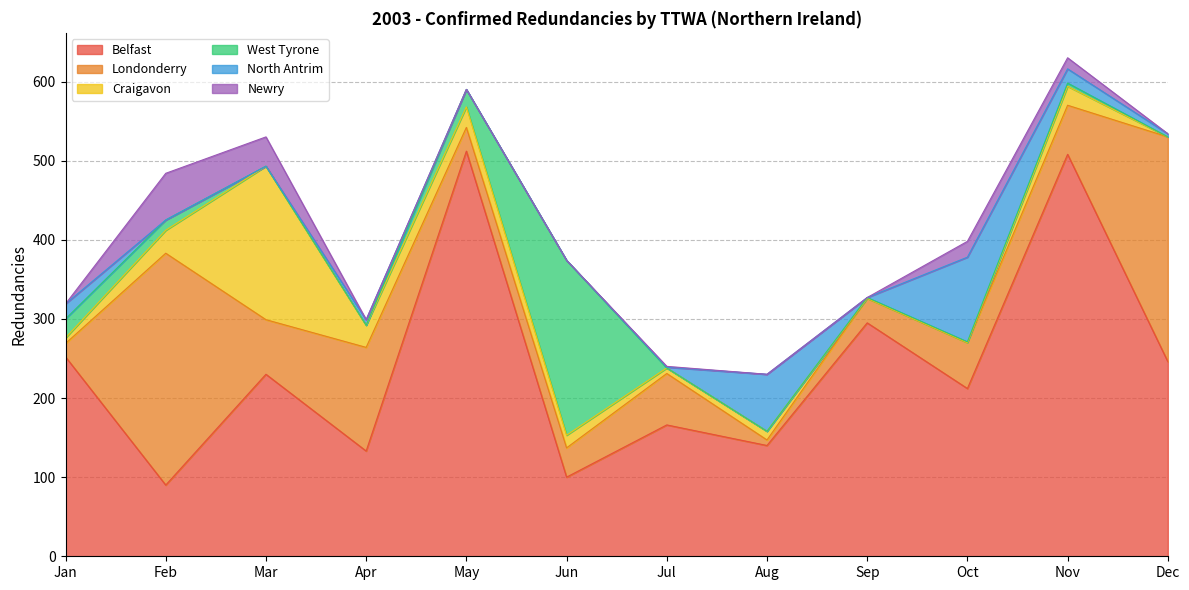

How many lines are shown in the chart?

6